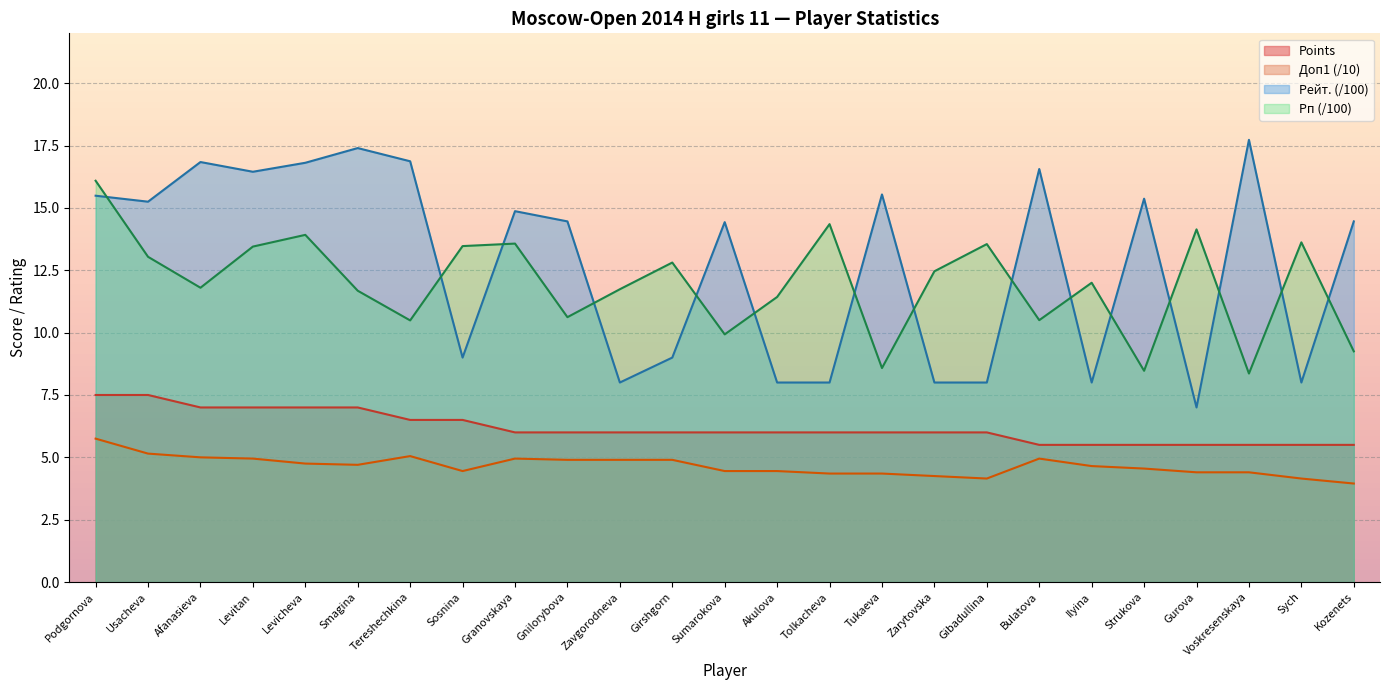

How many lines are shown in the chart?

4